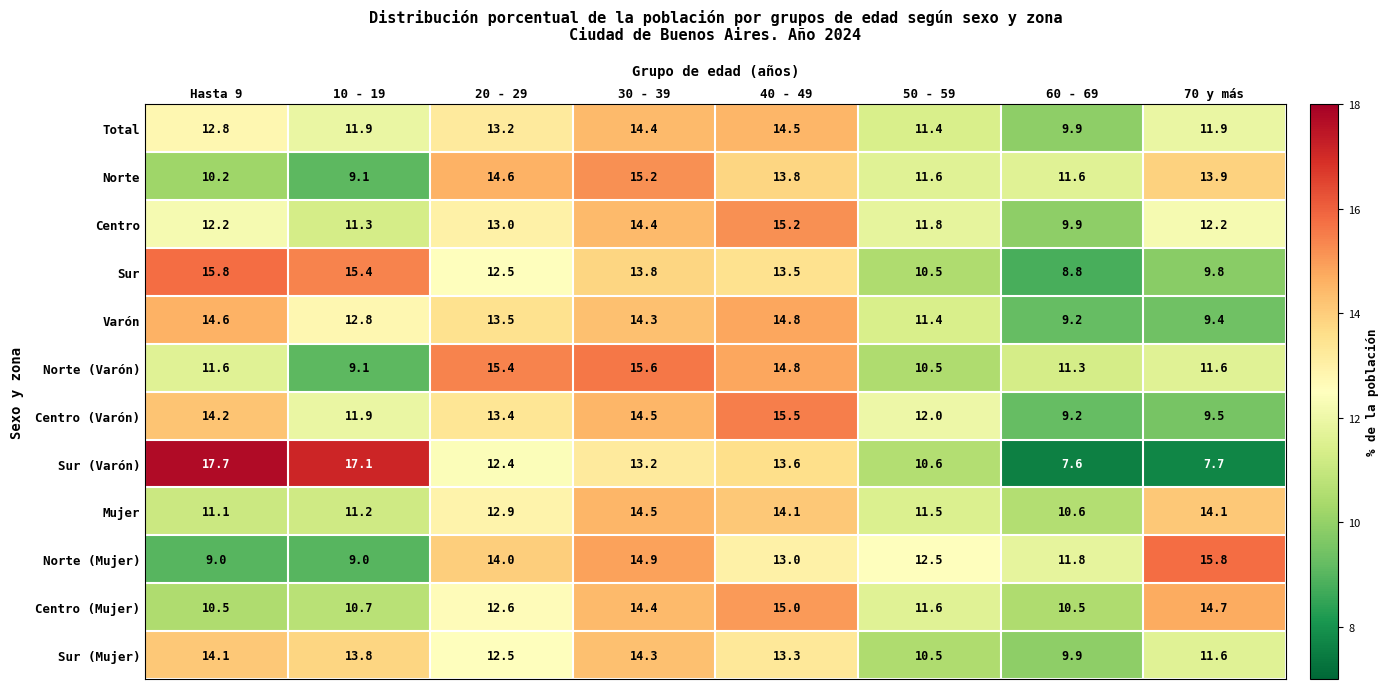

How many categories are shown in the chart?

8